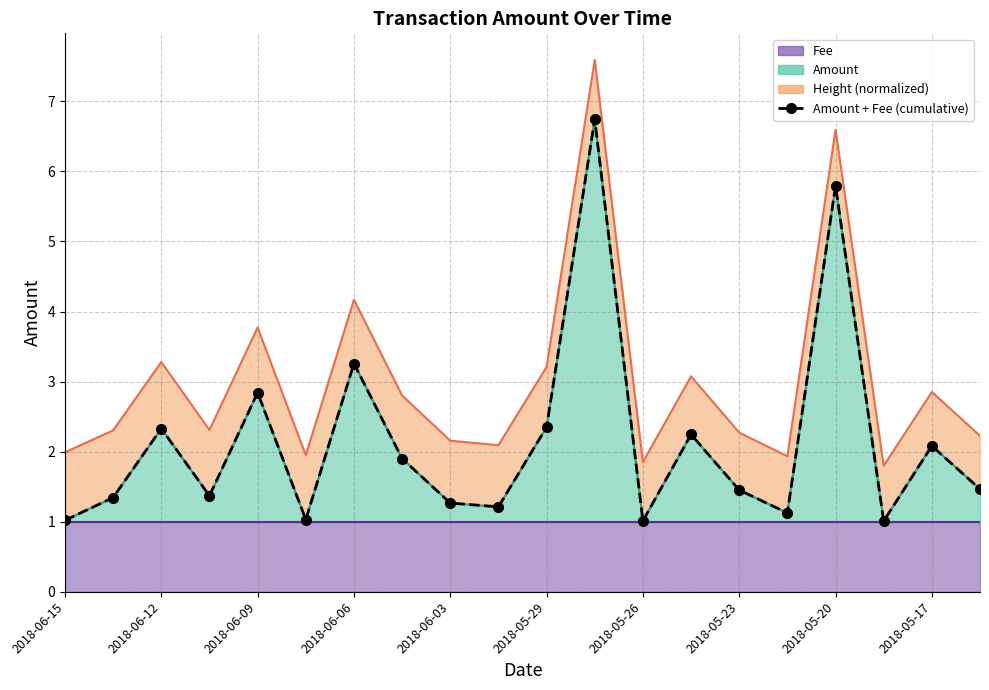

The chart shows a value of 0.8 at 2018-06-12. True or false?

False